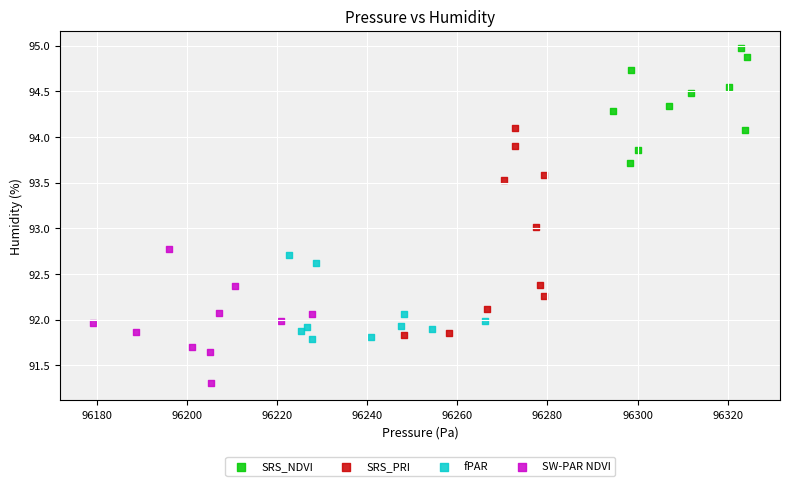

Which series reaches the maximum Y coordinate?

SRS_NDVI